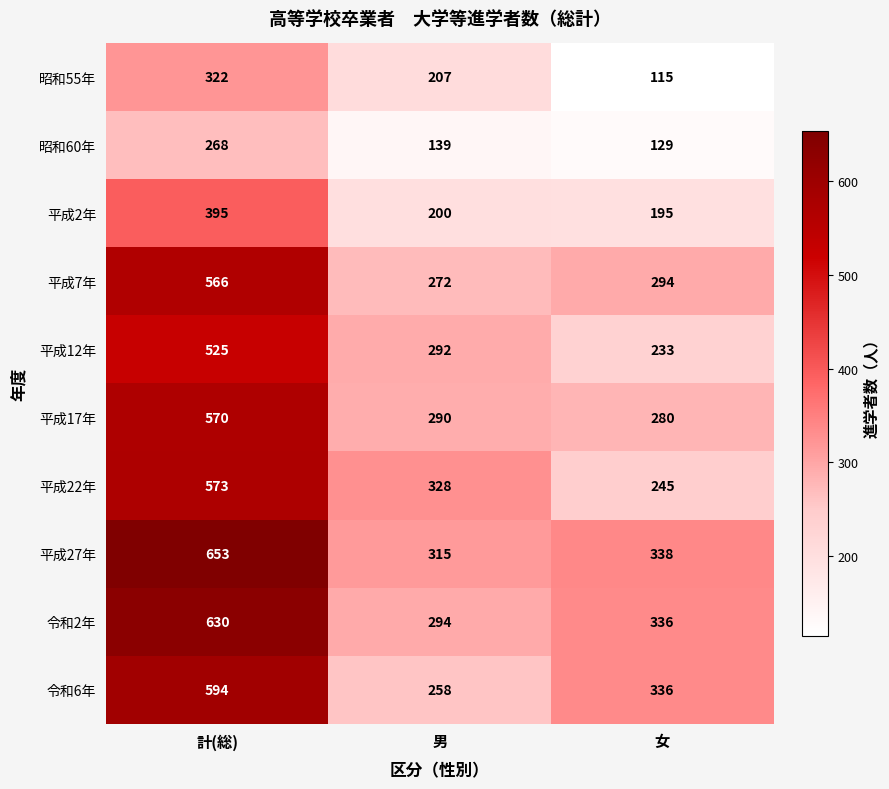

Reading left to right, list all the values displayed in this chart.

昭和55年: 計(総)=322	男=207	女=115
昭和60年: 計(総)=268	男=139	女=129
平成2年: 計(総)=395	男=200	女=195
平成7年: 計(総)=566	男=272	女=294
平成12年: 計(総)=525	男=292	女=233
平成17年: 計(総)=570	男=290	女=280
平成22年: 計(総)=573	男=328	女=245
平成27年: 計(総)=653	男=315	女=338
令和2年: 計(総)=630	男=294	女=336
令和6年: 計(総)=594	男=258	女=336